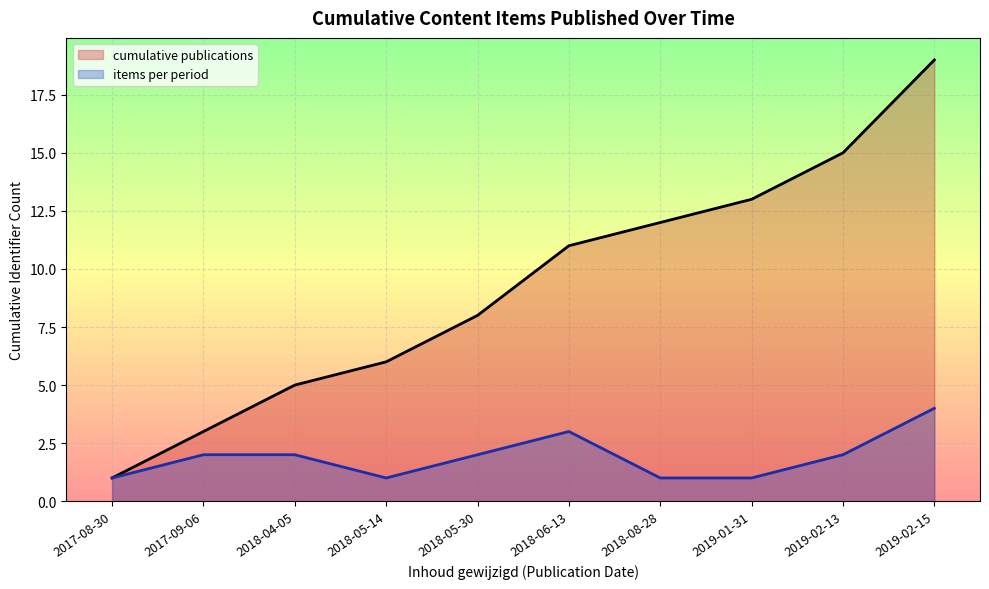

Is it true that items per period equals 1 at 2018-08-28?

True